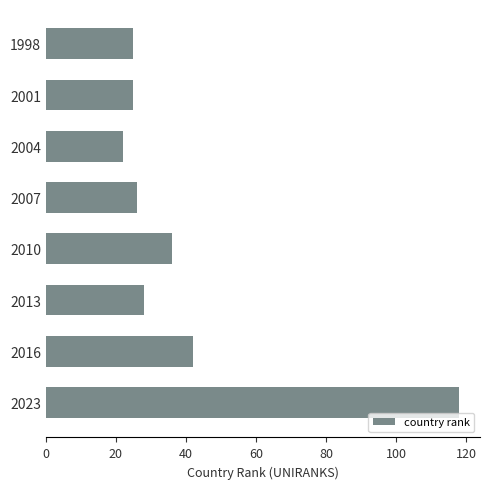

What is the smallest value displayed?

22